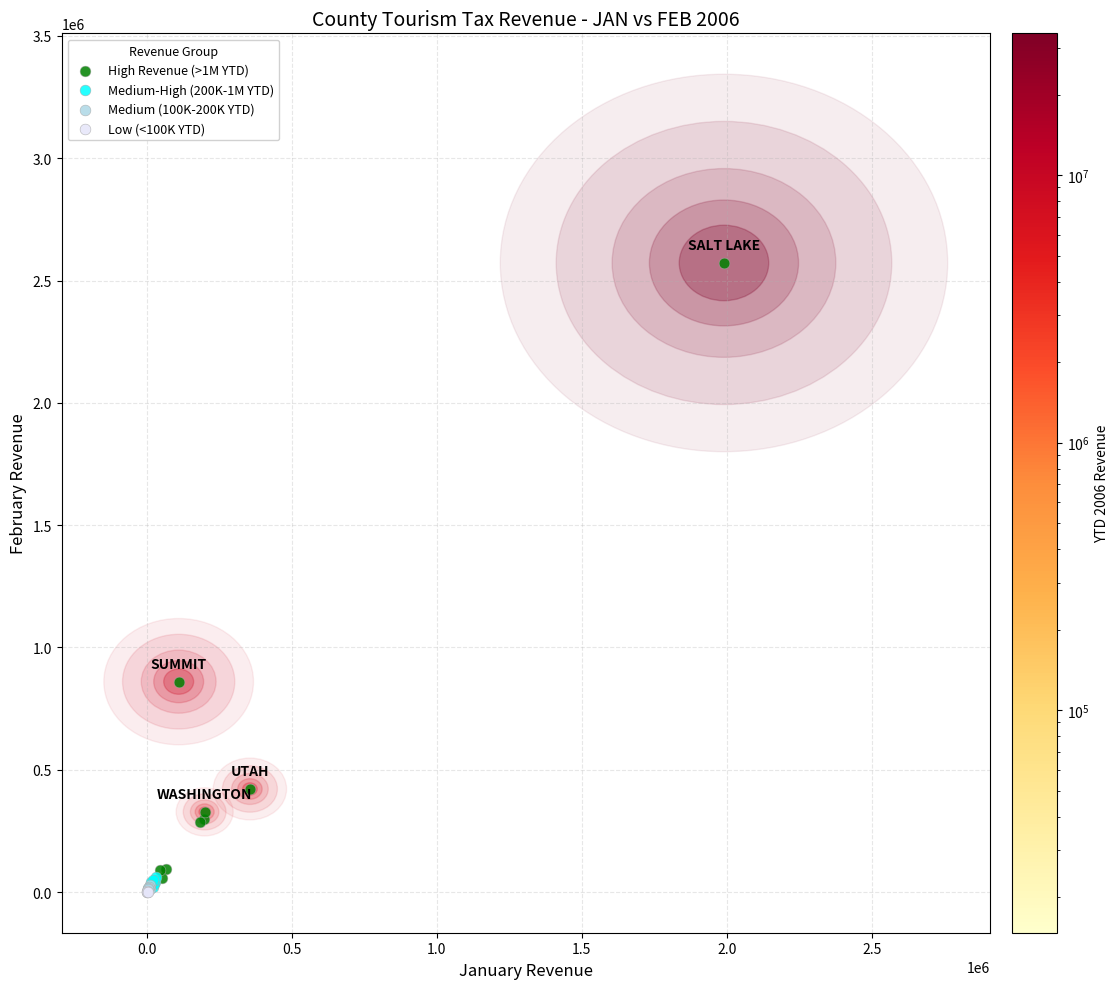

Which series contains the highest Y value?

High Revenue (>1M YTD)